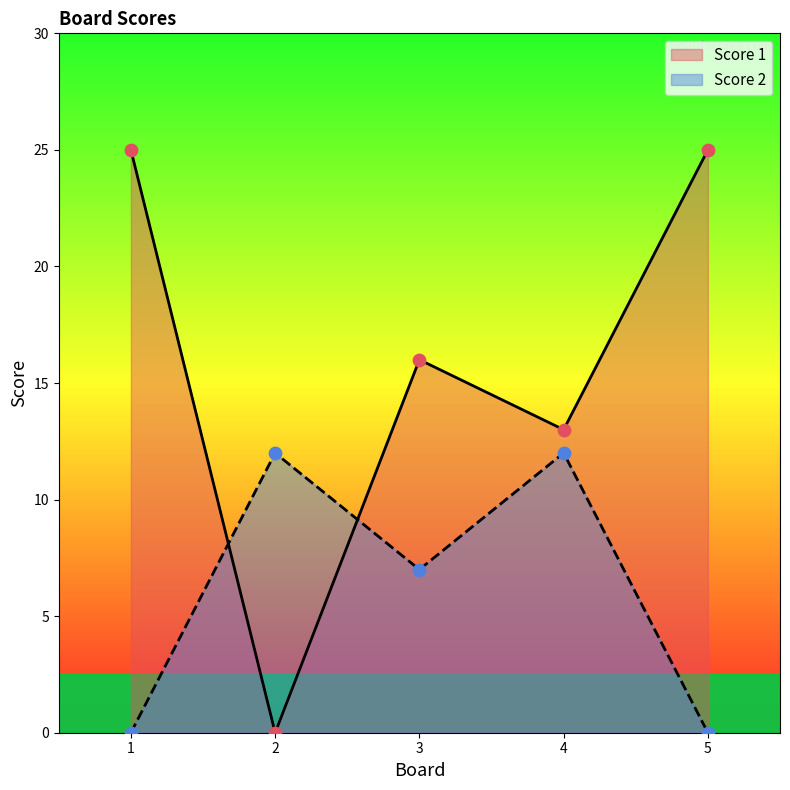

Is the value of Score 1 at 1 greater than the value of Score 2 at 4?

Yes